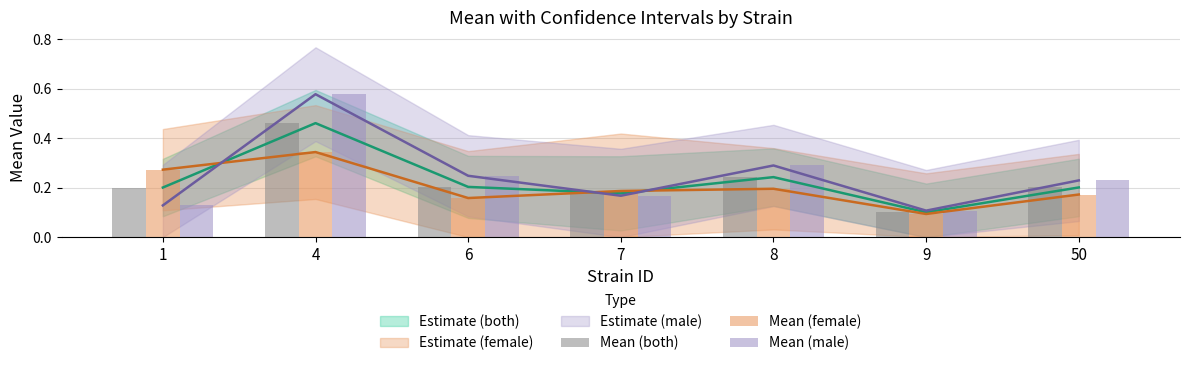

Which series has the largest total across all categories?

Mean (male)